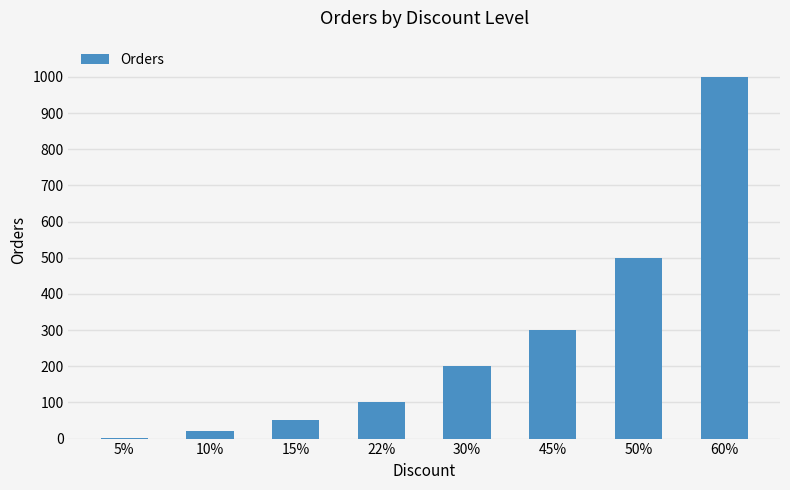

Does the chart contain stacked bars?

No